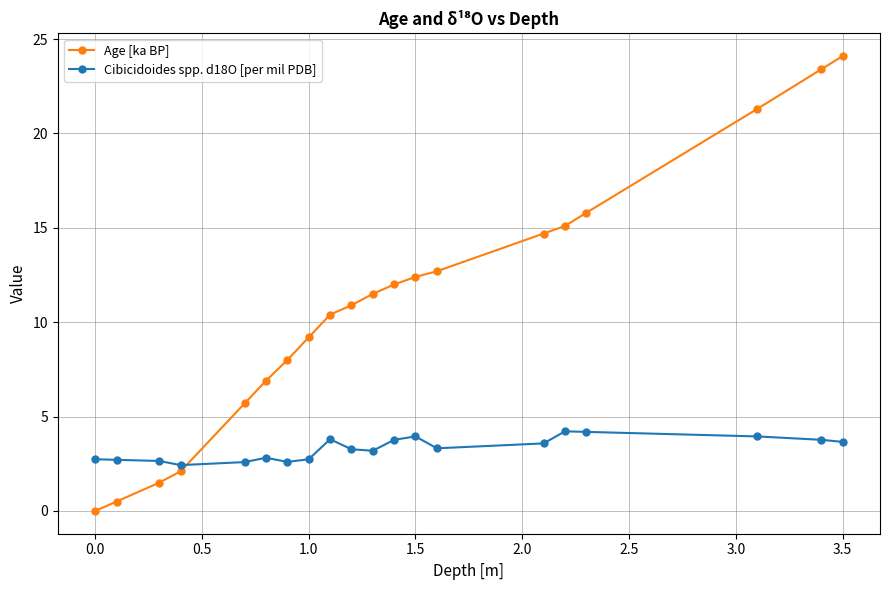

Which series has the largest total across all categories?

Age [ka BP]